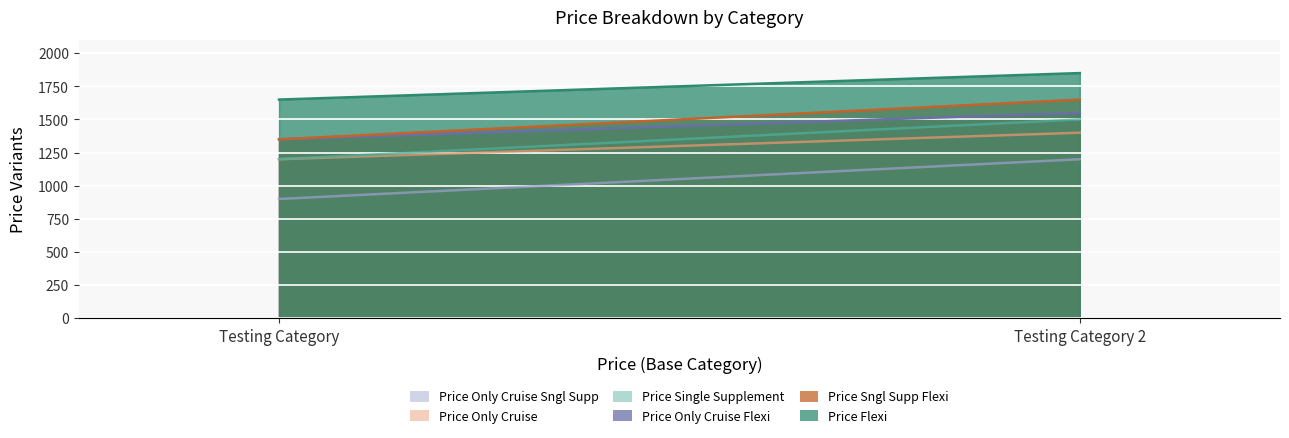

What is the value of the price_single_supplement_flexi point at the 2nd from the left?

1650